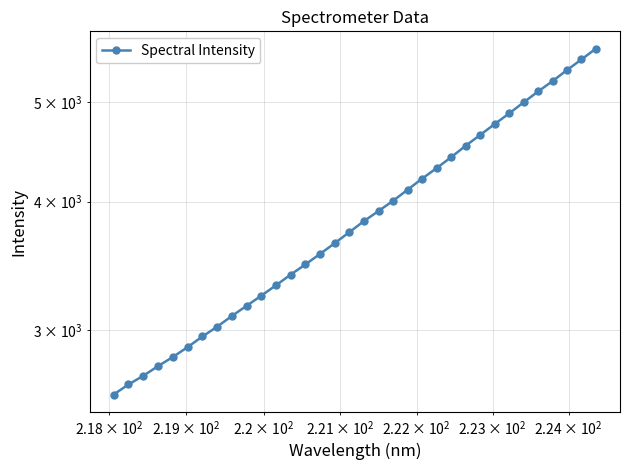

True or false: there are more than 0 points higher than both neighbors.

False